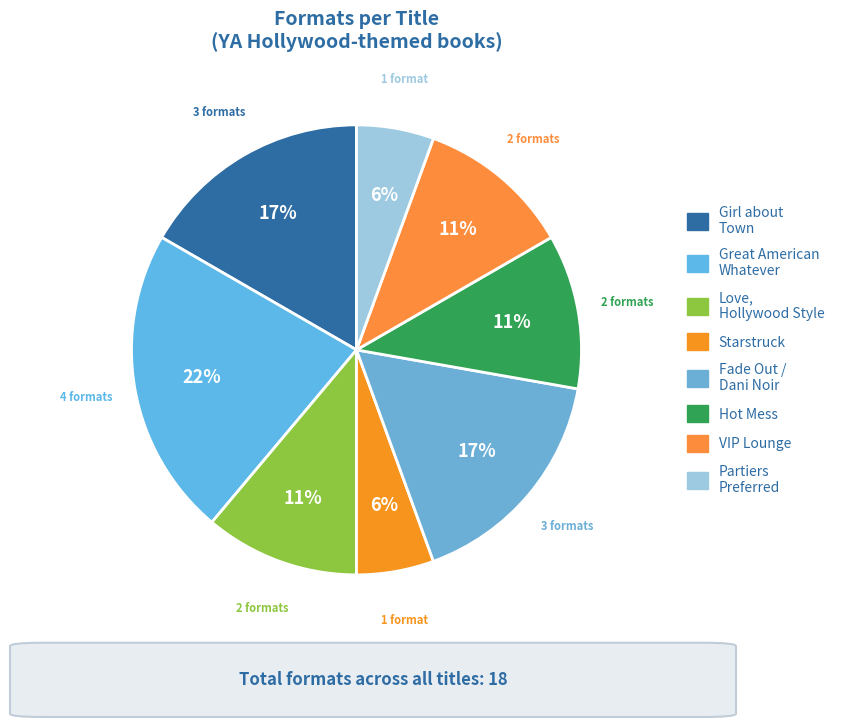

Rank the categories by value from lowest to highest.

Starstruck, Partiers Preferred, Love, Hollywood Style, Hot Mess, VIP Lounge, Girl about Town, Fade Out / Dani Noir, Great American Whatever